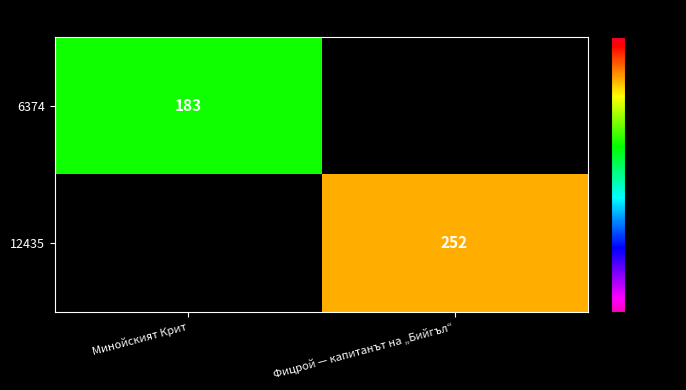

Is the value of 12435 at Фицрой — капитанът на „Бийгъл“ greater than the value of 6374 at Минойският Крит?

Yes